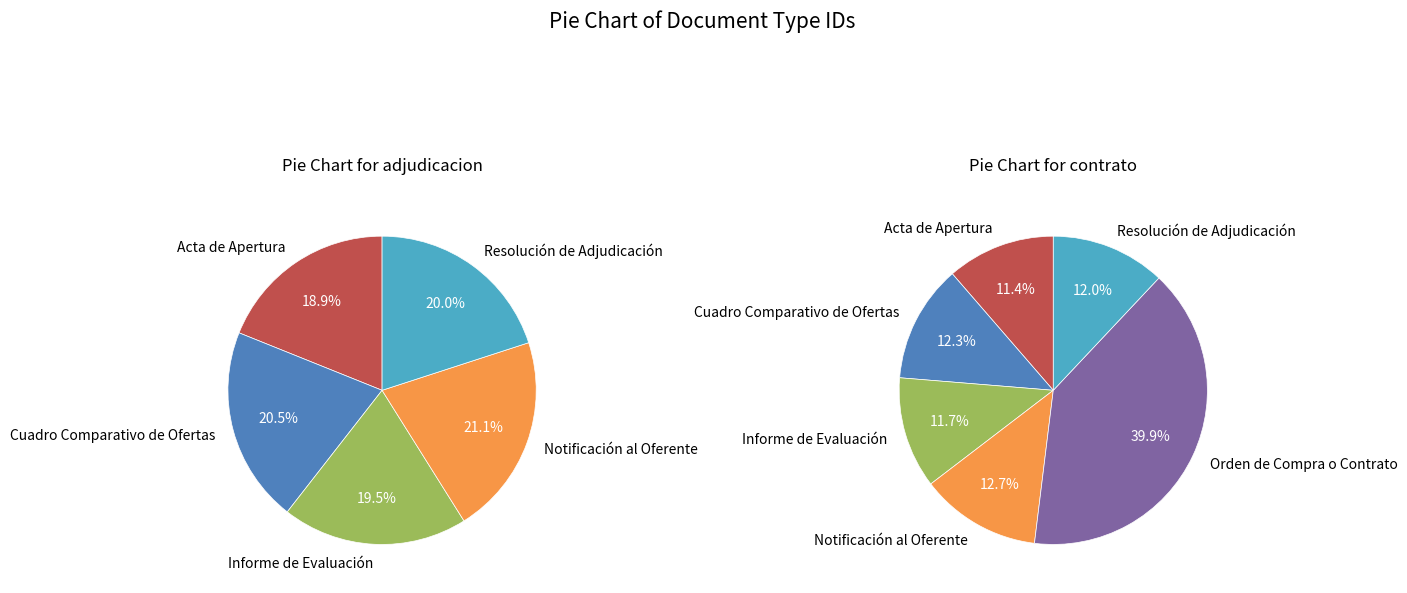

Combined, what portion of the pie is Acta de Apertura and Orden de Compra o Contrato?

51.3%